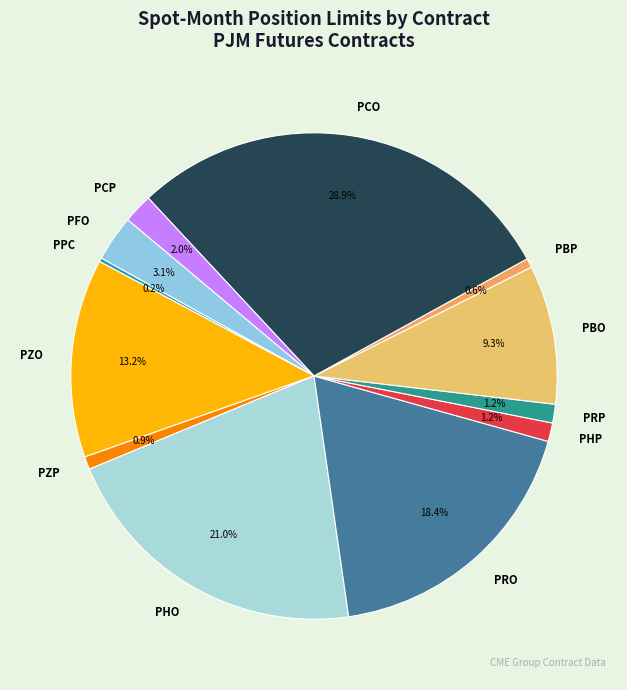

Which has a higher value, PFO or PBO?

PBO